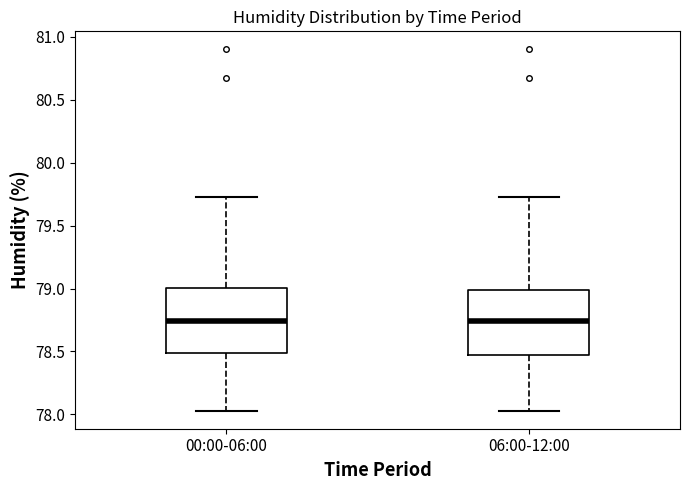

Where is the lower edge of the box for 00:00-06:00 on the y-axis? The values are not printed on the chart, so give them approximately, as read against the axis.

78.50